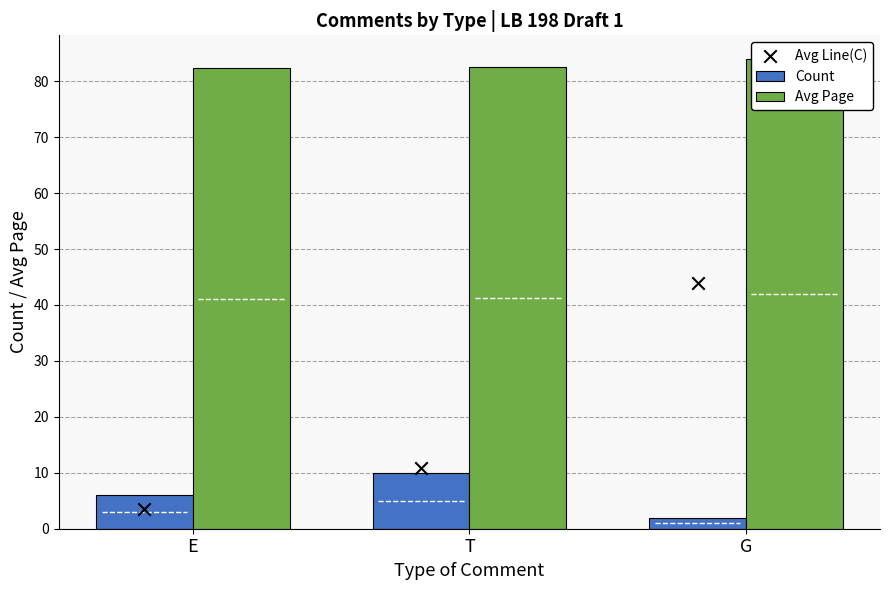

Which series has the widest spread of Y values?

Avg Line(C)